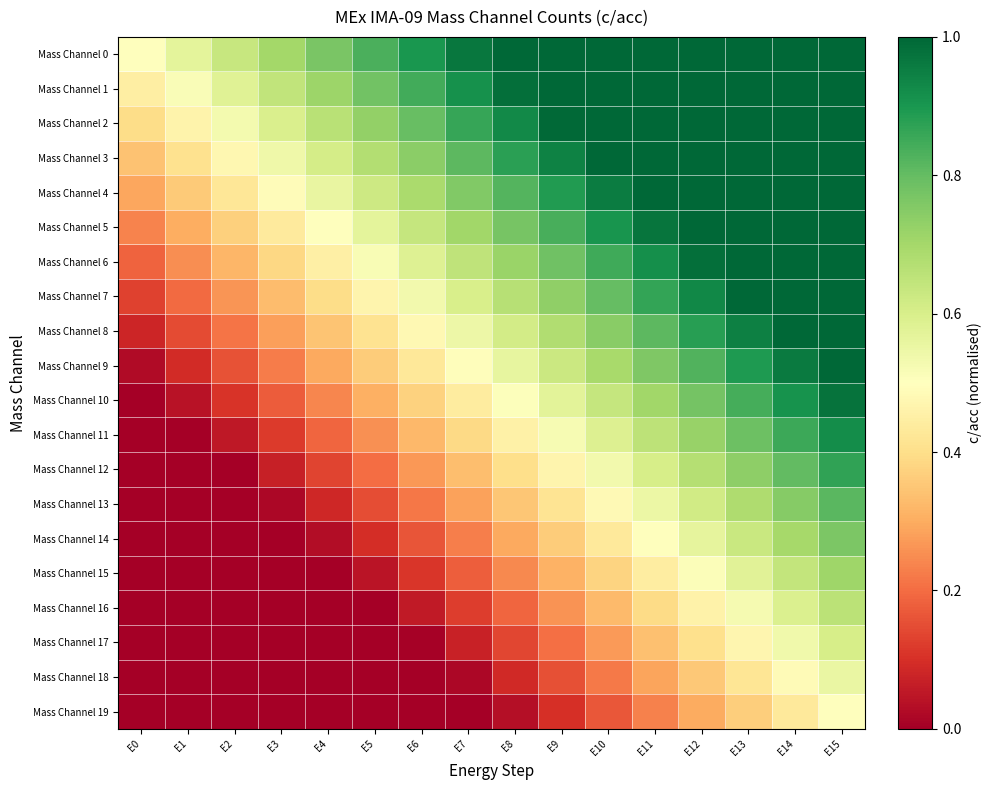

Reading left to right, list all the values displayed in this chart.

Mass Channel 0: E0=0.5	E1=0.6	E2=0.6	E3=0.7	E4=0.8	E5=0.8	E6=0.9	E7=1.0	E8=1.0	E9=1.0	E10=1.0	E11=1.0	E12=1.0	E13=1.0	E14=1.0	E15=1.0
Mass Channel 1: E0=0.4	E1=0.5	E2=0.6	E3=0.6	E4=0.7	E5=0.8	E6=0.8	E7=0.9	E8=1.0	E9=1.0	E10=1.0	E11=1.0	E12=1.0	E13=1.0	E14=1.0	E15=1.0
Mass Channel 2: E0=0.4	E1=0.5	E2=0.5	E3=0.6	E4=0.7	E5=0.7	E6=0.8	E7=0.9	E8=0.9	E9=1.0	E10=1.0	E11=1.0	E12=1.0	E13=1.0	E14=1.0	E15=1.0
Mass Channel 3: E0=0.3	E1=0.4	E2=0.5	E3=0.5	E4=0.6	E5=0.7	E6=0.7	E7=0.8	E8=0.9	E9=0.9	E10=1.0	E11=1.0	E12=1.0	E13=1.0	E14=1.0	E15=1.0
Mass Channel 4: E0=0.3	E1=0.4	E2=0.4	E3=0.5	E4=0.6	E5=0.6	E6=0.7	E7=0.8	E8=0.8	E9=0.9	E10=1.0	E11=1.0	E12=1.0	E13=1.0	E14=1.0	E15=1.0
Mass Channel 5: E0=0.2	E1=0.3	E2=0.4	E3=0.4	E4=0.5	E5=0.6	E6=0.6	E7=0.7	E8=0.8	E9=0.8	E10=0.9	E11=1.0	E12=1.0	E13=1.0	E14=1.0	E15=1.0
Mass Channel 6: E0=0.2	E1=0.3	E2=0.3	E3=0.4	E4=0.5	E5=0.5	E6=0.6	E7=0.7	E8=0.7	E9=0.8	E10=0.9	E11=0.9	E12=1.0	E13=1.0	E14=1.0	E15=1.0
Mass Channel 7: E0=0.1	E1=0.2	E2=0.3	E3=0.3	E4=0.4	E5=0.5	E6=0.5	E7=0.6	E8=0.7	E9=0.7	E10=0.8	E11=0.9	E12=0.9	E13=1.0	E14=1.0	E15=1.0
Mass Channel 8: E0=0.1	E1=0.1	E2=0.2	E3=0.3	E4=0.3	E5=0.4	E6=0.5	E7=0.5	E8=0.6	E9=0.7	E10=0.7	E11=0.8	E12=0.9	E13=0.9	E14=1.0	E15=1.0
Mass Channel 9: E0=0.0	E1=0.1	E2=0.2	E3=0.2	E4=0.3	E5=0.4	E6=0.4	E7=0.5	E8=0.6	E9=0.6	E10=0.7	E11=0.8	E12=0.8	E13=0.9	E14=1.0	E15=1.0
Mass Channel 10: E0=0.0	E1=0.0	E2=0.1	E3=0.2	E4=0.2	E5=0.3	E6=0.4	E7=0.4	E8=0.5	E9=0.6	E10=0.6	E11=0.7	E12=0.8	E13=0.8	E14=0.9	E15=1.0
Mass Channel 11: E0=0.0	E1=0.0	E2=0.1	E3=0.1	E4=0.2	E5=0.3	E6=0.3	E7=0.4	E8=0.5	E9=0.5	E10=0.6	E11=0.7	E12=0.7	E13=0.8	E14=0.9	E15=0.9
Mass Channel 12: E0=0.0	E1=0.0	E2=0.0	E3=0.1	E4=0.1	E5=0.2	E6=0.3	E7=0.3	E8=0.4	E9=0.5	E10=0.5	E11=0.6	E12=0.7	E13=0.7	E14=0.8	E15=0.9
Mass Channel 13: E0=0.0	E1=0.0	E2=0.0	E3=0.0	E4=0.1	E5=0.1	E6=0.2	E7=0.3	E8=0.3	E9=0.4	E10=0.5	E11=0.5	E12=0.6	E13=0.7	E14=0.7	E15=0.8
Mass Channel 14: E0=0.0	E1=0.0	E2=0.0	E3=0.0	E4=0.0	E5=0.1	E6=0.2	E7=0.2	E8=0.3	E9=0.4	E10=0.4	E11=0.5	E12=0.6	E13=0.6	E14=0.7	E15=0.8
Mass Channel 15: E0=0.0	E1=0.0	E2=0.0	E3=0.0	E4=0.0	E5=0.0	E6=0.1	E7=0.2	E8=0.2	E9=0.3	E10=0.4	E11=0.4	E12=0.5	E13=0.6	E14=0.6	E15=0.7
Mass Channel 16: E0=0.0	E1=0.0	E2=0.0	E3=0.0	E4=0.0	E5=0.0	E6=0.1	E7=0.1	E8=0.2	E9=0.3	E10=0.3	E11=0.4	E12=0.5	E13=0.5	E14=0.6	E15=0.7
Mass Channel 17: E0=0.0	E1=0.0	E2=0.0	E3=0.0	E4=0.0	E5=0.0	E6=0.0	E7=0.1	E8=0.1	E9=0.2	E10=0.3	E11=0.3	E12=0.4	E13=0.5	E14=0.5	E15=0.6
Mass Channel 18: E0=0.0	E1=0.0	E2=0.0	E3=0.0	E4=0.0	E5=0.0	E6=0.0	E7=0.0	E8=0.1	E9=0.2	E10=0.2	E11=0.3	E12=0.4	E13=0.4	E14=0.5	E15=0.6
Mass Channel 19: E0=0.0	E1=0.0	E2=0.0	E3=0.0	E4=0.0	E5=0.0	E6=0.0	E7=0.0	E8=0.0	E9=0.1	E10=0.2	E11=0.2	E12=0.3	E13=0.4	E14=0.4	E15=0.5